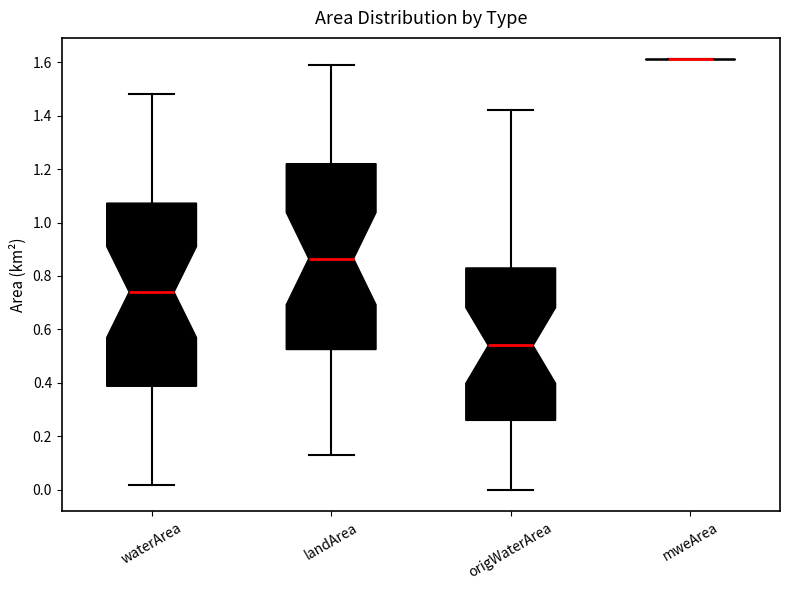

Reading left to right, read every box against the y-axis: the position of its median line, the range the box covers, and the ends of its whiskers. The values are not printed on the chart, so give them approximately, as read against the axis.

waterArea: median 0.74, box 0.38 to 1.08, whiskers 0.02 to 1.48
landArea: median 0.86, box 0.52 to 1.22, whiskers 0.14 to 1.60
origWaterArea: median 0.54, box 0.26 to 0.84, whiskers 0.00 to 1.42
mweArea: box collapsed to a line at 1.62, whiskers 1.62 to 1.62